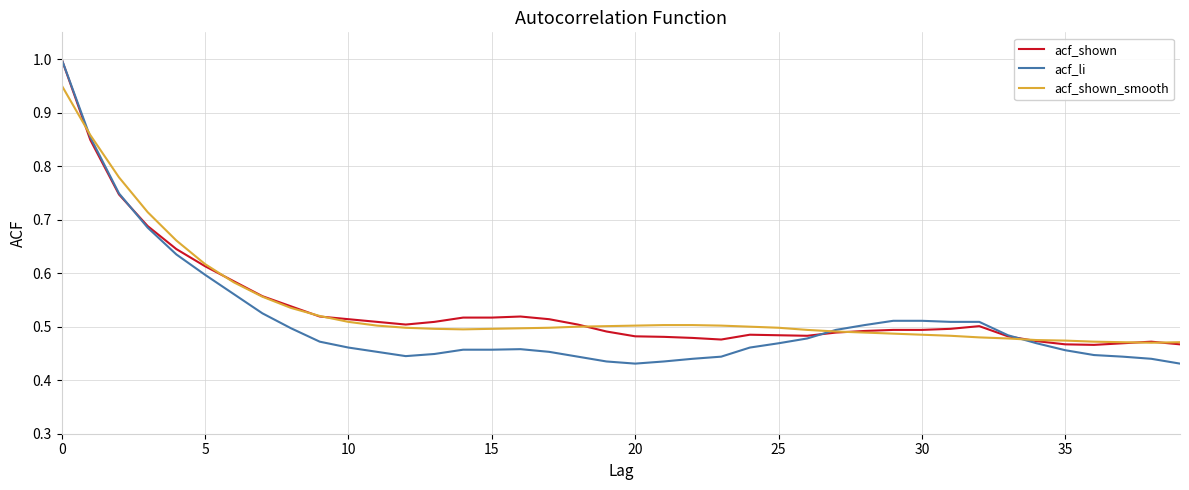

Reading left to right, what are all the values shown in this chart?

acf_shown: 1.0	0.8	0.7	0.7	0.6	0.6	0.6	0.6	0.5	0.5	0.5	0.5	0.5	0.5	0.5	0.5	0.5	0.5	0.5	0.5	0.5	0.5	0.5	0.5	0.5	0.5	0.5	0.5	0.5	0.5	0.5	0.5	0.5	0.5	0.5	0.5	0.5	0.5	0.5	0.5
acf_li: 1.0	0.9	0.7	0.7	0.6	0.6	0.6	0.5	0.5	0.5	0.5	0.5	0.4	0.4	0.5	0.5	0.5	0.5	0.4	0.4	0.4	0.4	0.4	0.4	0.5	0.5	0.5	0.5	0.5	0.5	0.5	0.5	0.5	0.5	0.5	0.5	0.4	0.4	0.4	0.4
acf_shown_smooth: 1.0	0.9	0.8	0.7	0.7	0.6	0.6	0.6	0.5	0.5	0.5	0.5	0.5	0.5	0.5	0.5	0.5	0.5	0.5	0.5	0.5	0.5	0.5	0.5	0.5	0.5	0.5	0.5	0.5	0.5	0.5	0.5	0.5	0.5	0.5	0.5	0.5	0.5	0.5	0.5